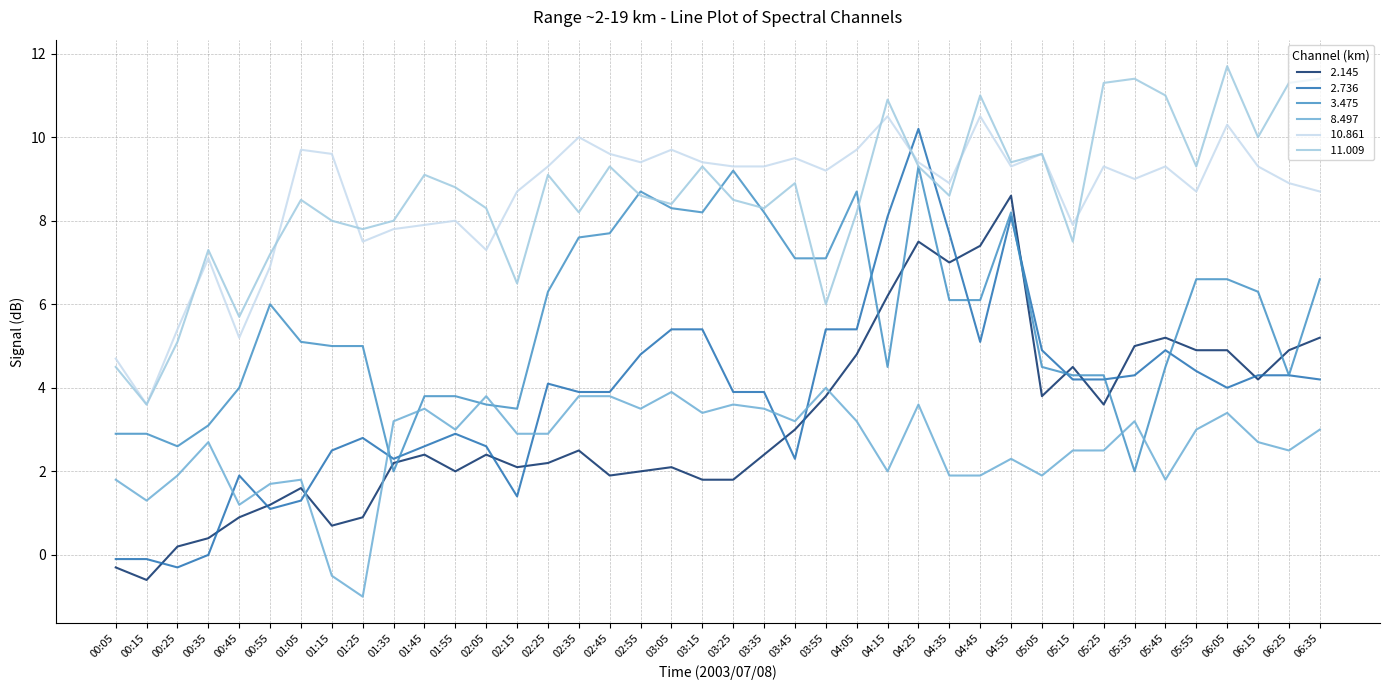

At which category is the sum across all series the highest?

04:25